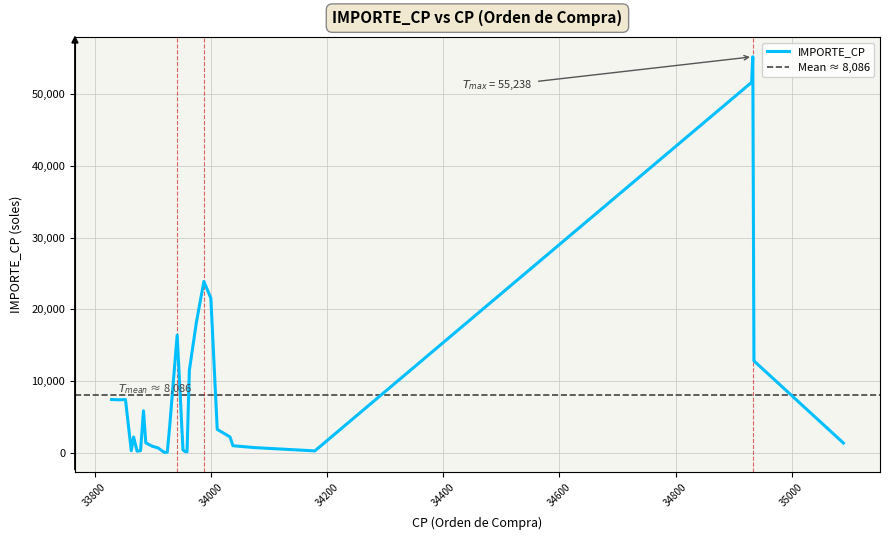

At which category does IMPORTE_CP reach its first local peak?

33853